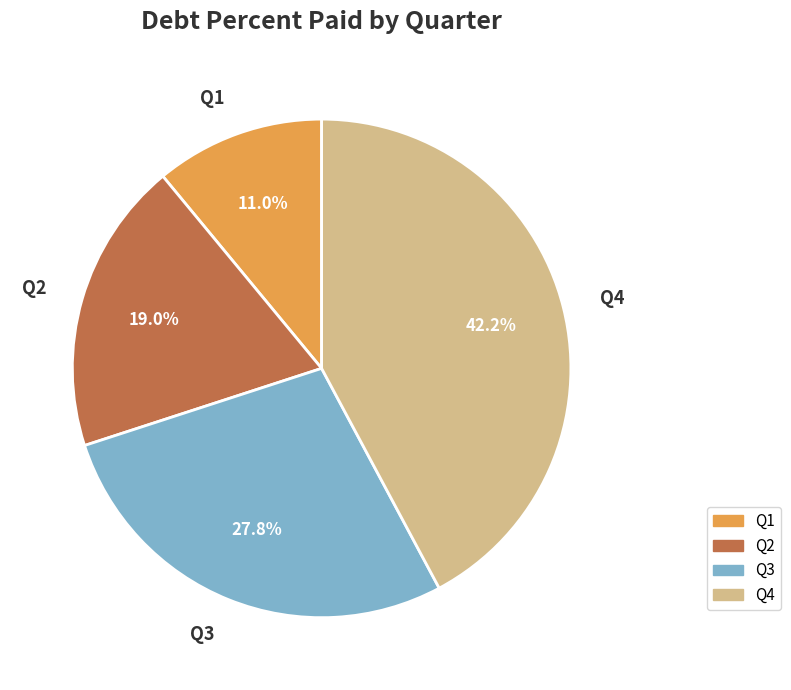

To the nearest percent, what percentage of the pie is Q1?

11%